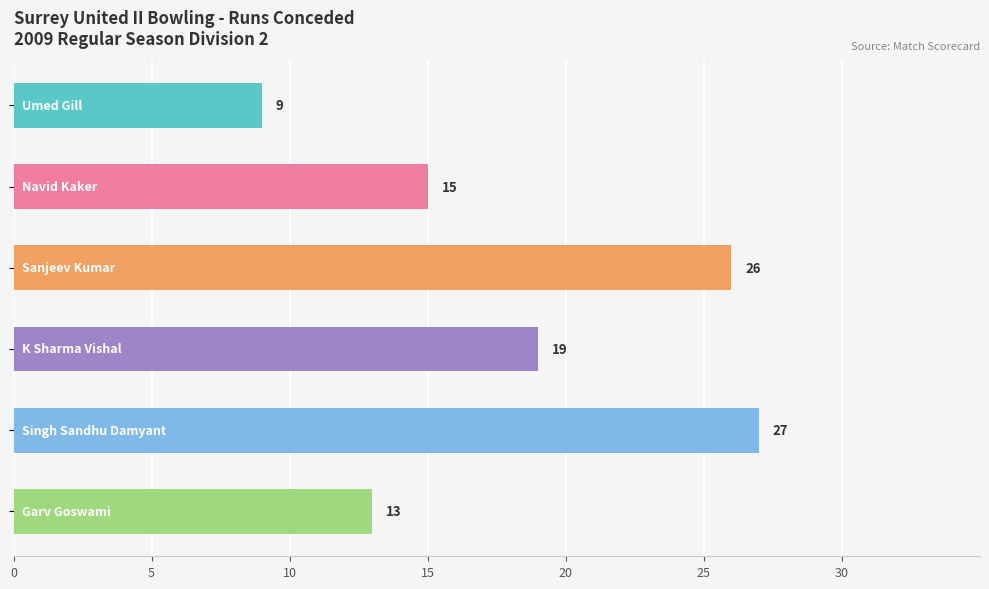

What is the value of the 2nd bar from the top?

15